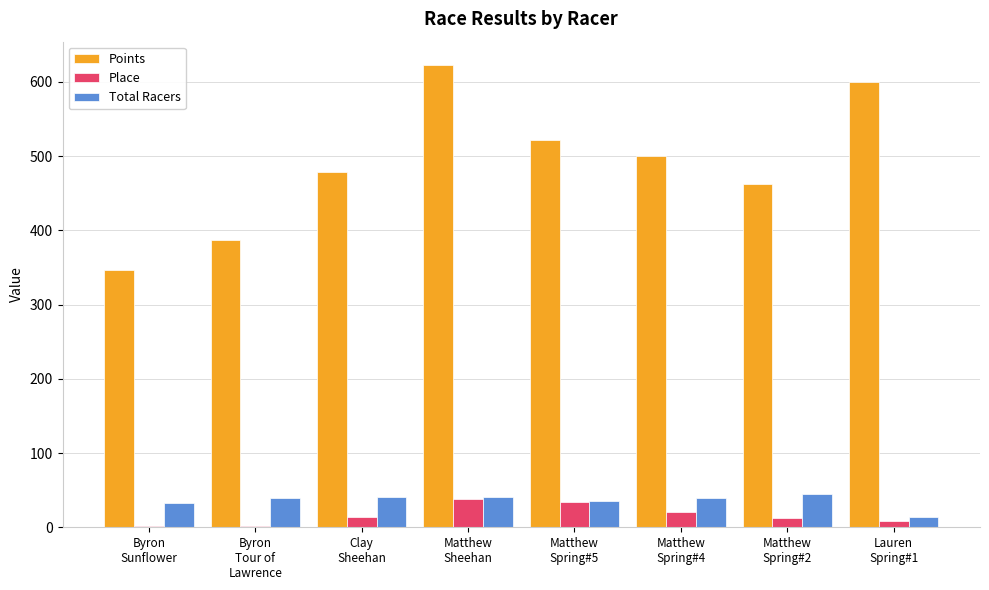

How many data points in Place are less than 14?

4